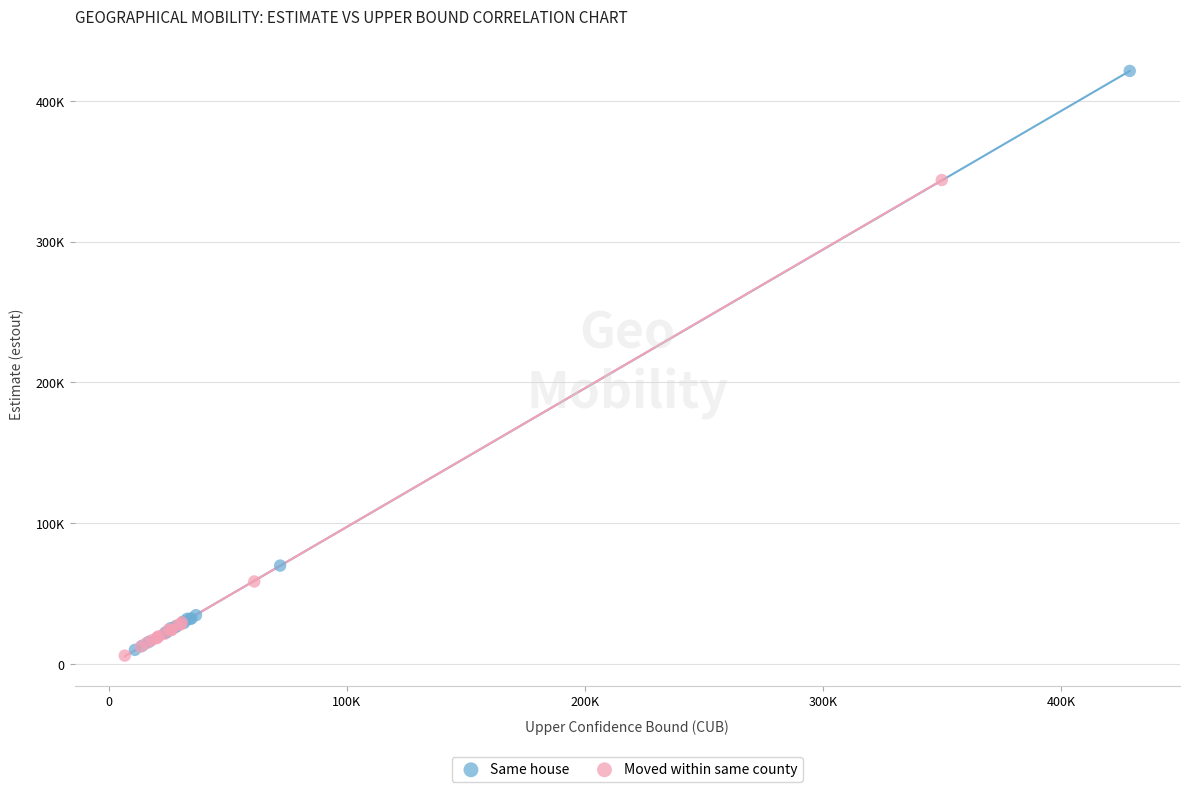

What are all the series names shown in the legend?

Same house, Moved within same county